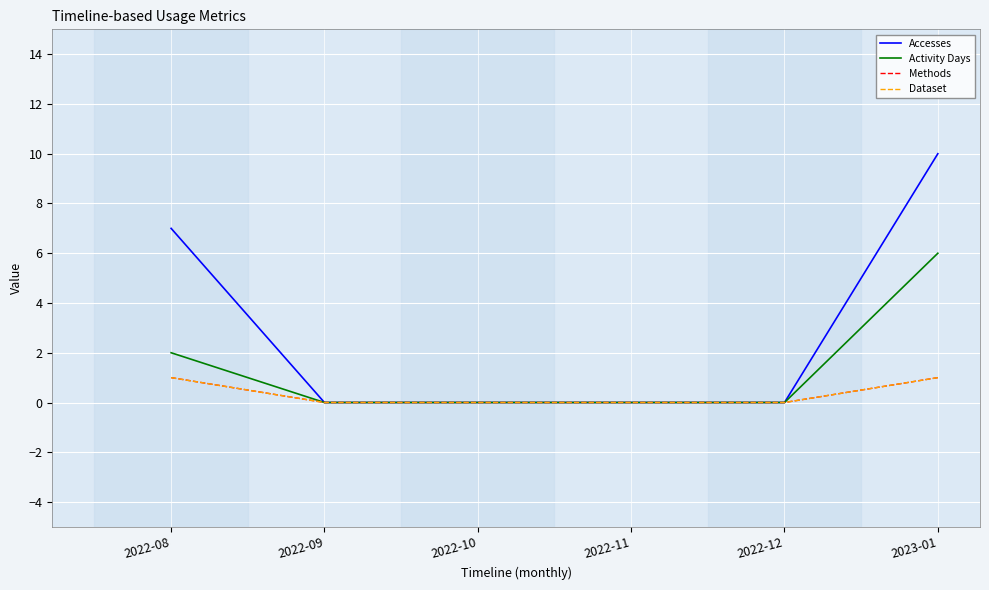

Which series has the largest range (max minus min)?

Accesses